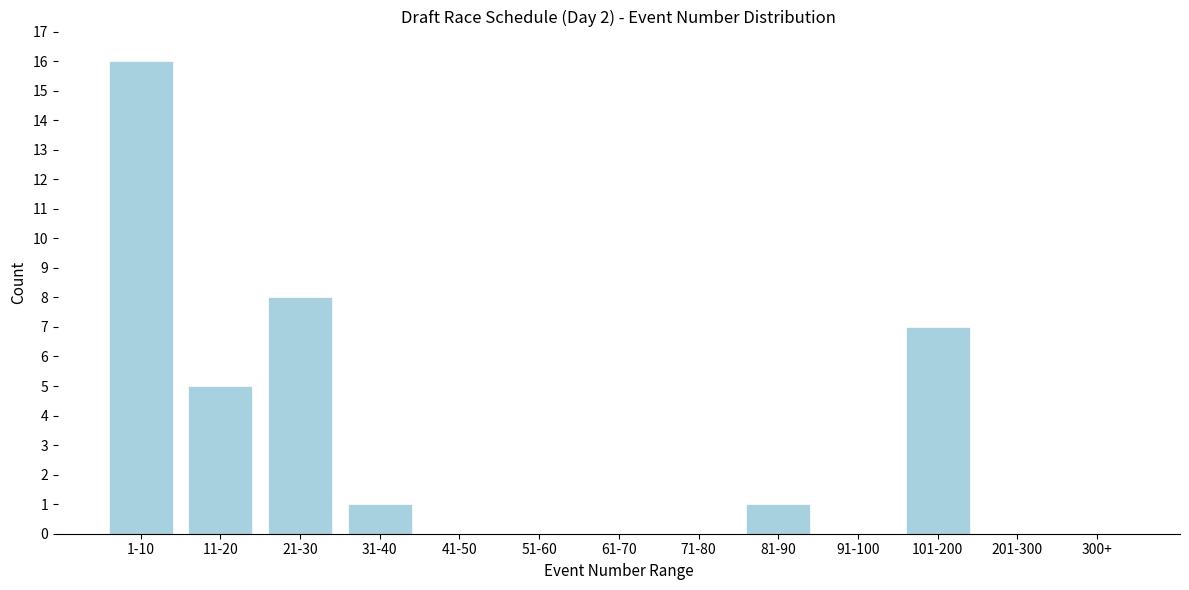

Reading left to right, transcribe all the data shown in this chart.

1-10=16	11-20=5	21-30=8	31-40=1	41-50=0	51-60=0	61-70=0	71-80=0	81-90=1	91-100=0	101-200=7	201-300=0	300+=0